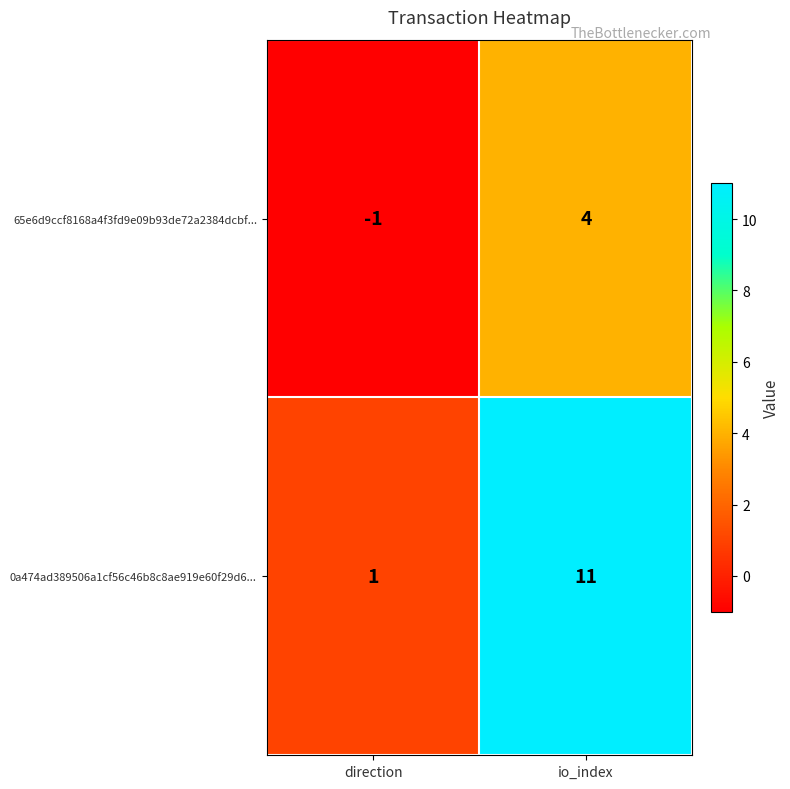

Reading left to right, extract all data points from this chart.

65e6d9ccf8168a4f3fd9e09b93de72a2384dcbf...: -1	4
0a474ad389506a1cf56c46b8c8ae919e60f29d6...: 1	11